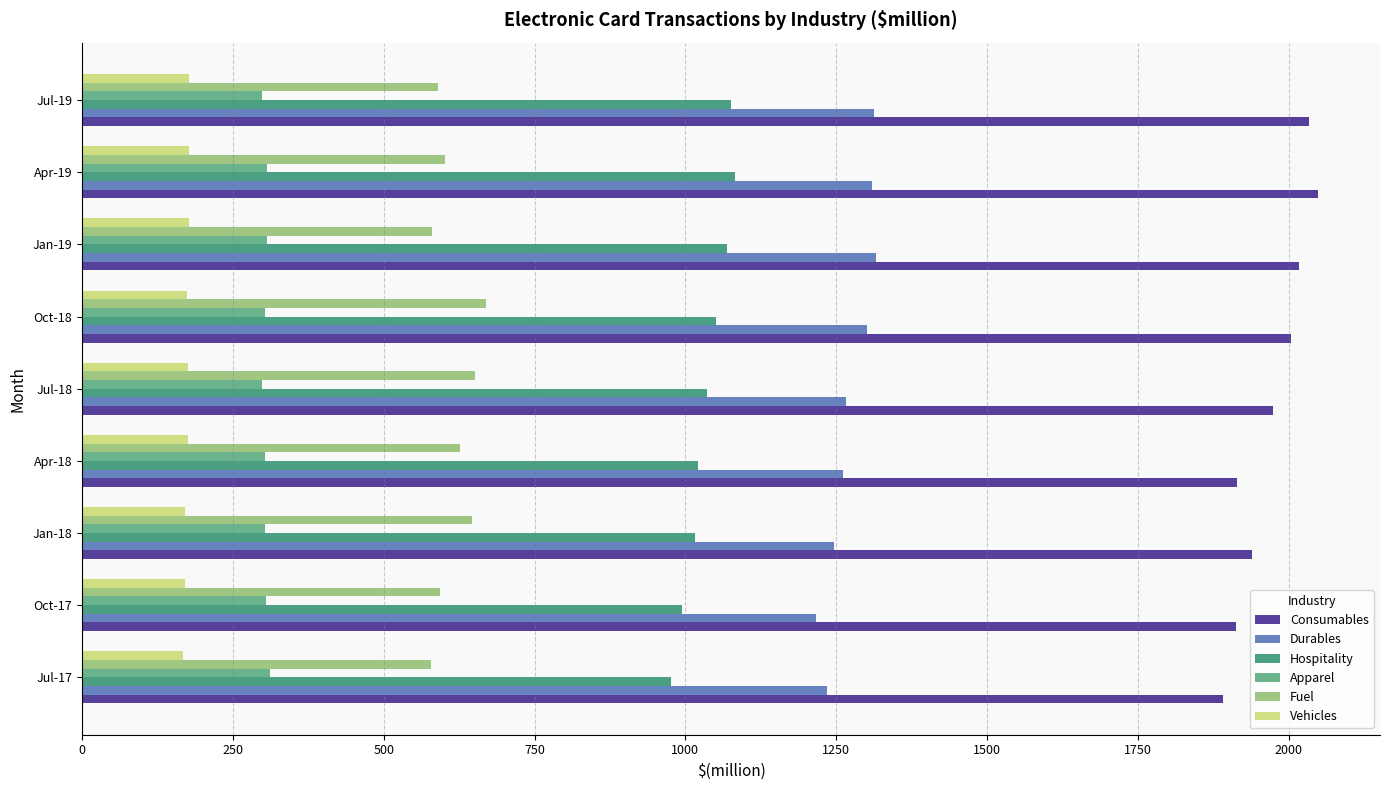

What is the sum of all Vehicles values?

1567